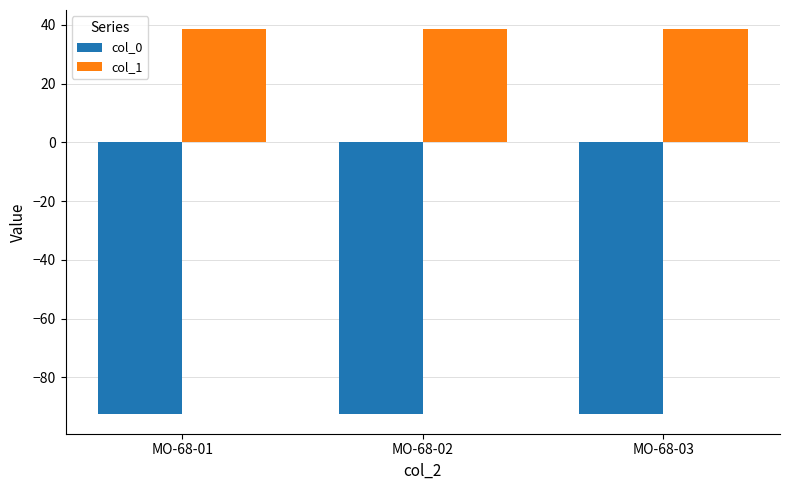

True or false: col_1 has a value of 18.4 at MO-68-02.

False